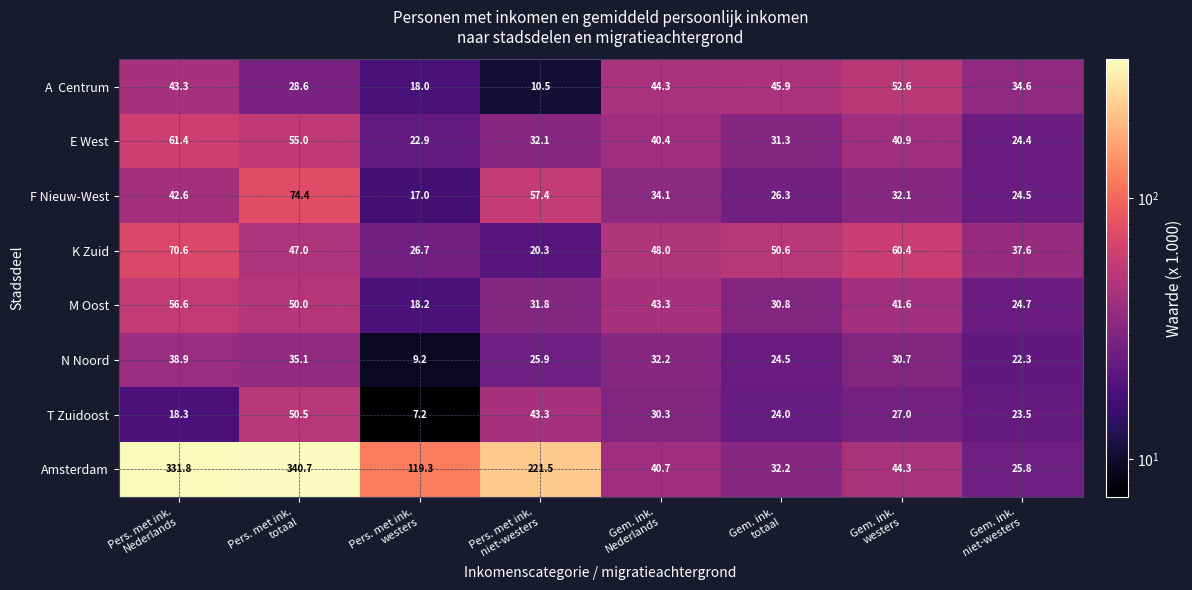

Which series has the widest spread of values?

Amsterdam